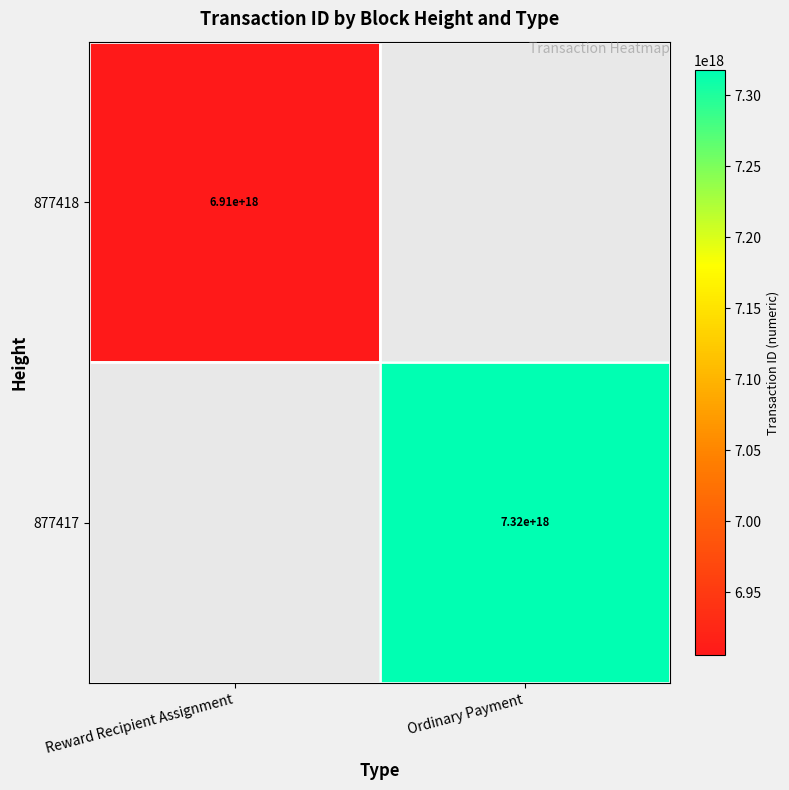

Is it true that 877417 equals 7320000000000000000 at Ordinary Payment?

True